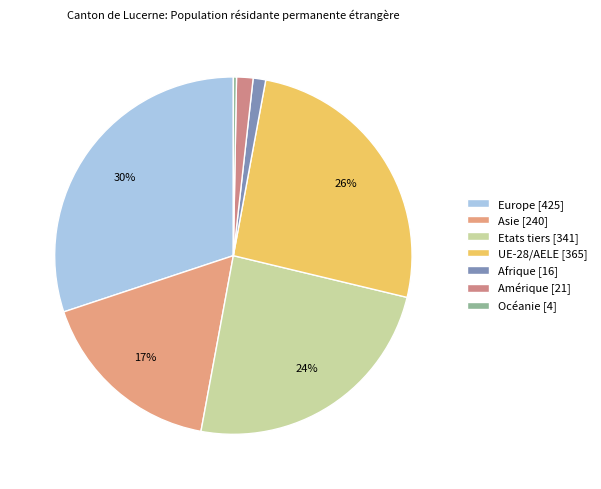

Count the number of slices in the pie.

7